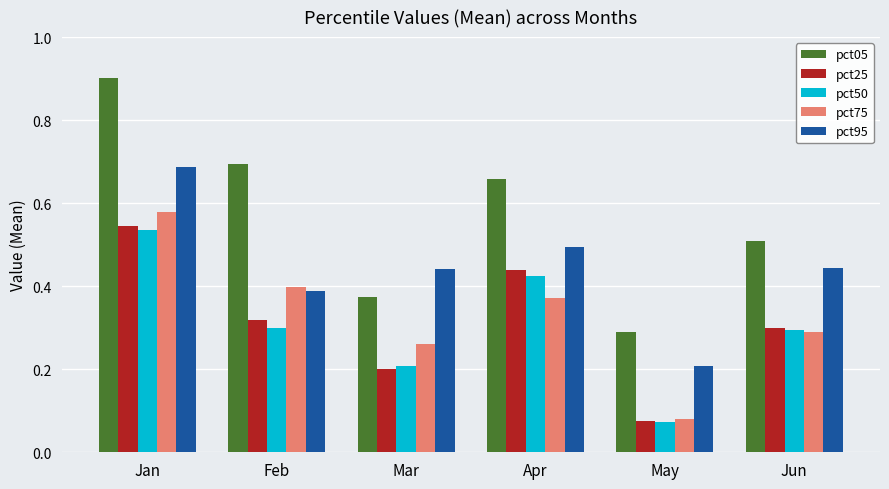

What is the total value across all series at Mar?

1.5